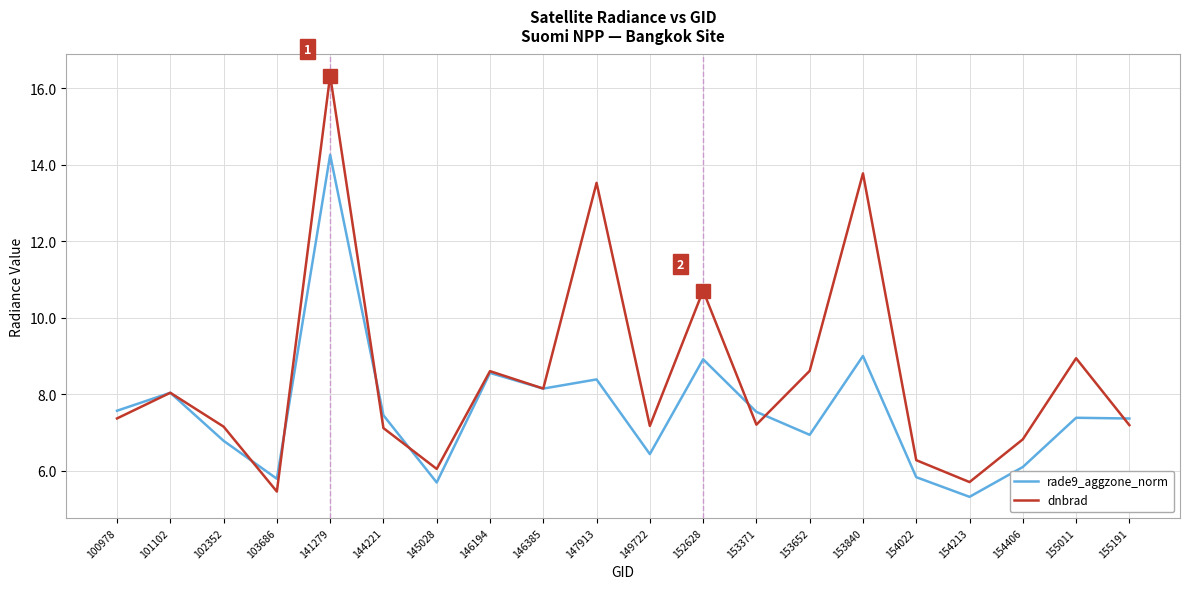

How many values in the rade9_aggzone_norm series exceed 7?

12